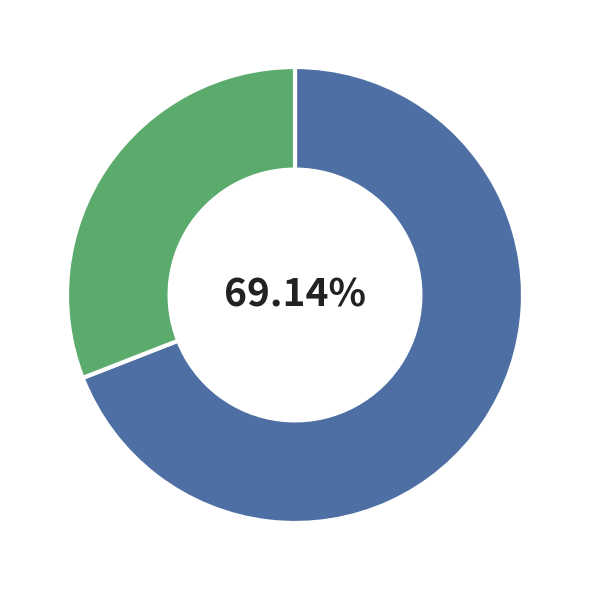

Which has a higher value, 28 or 28?

28